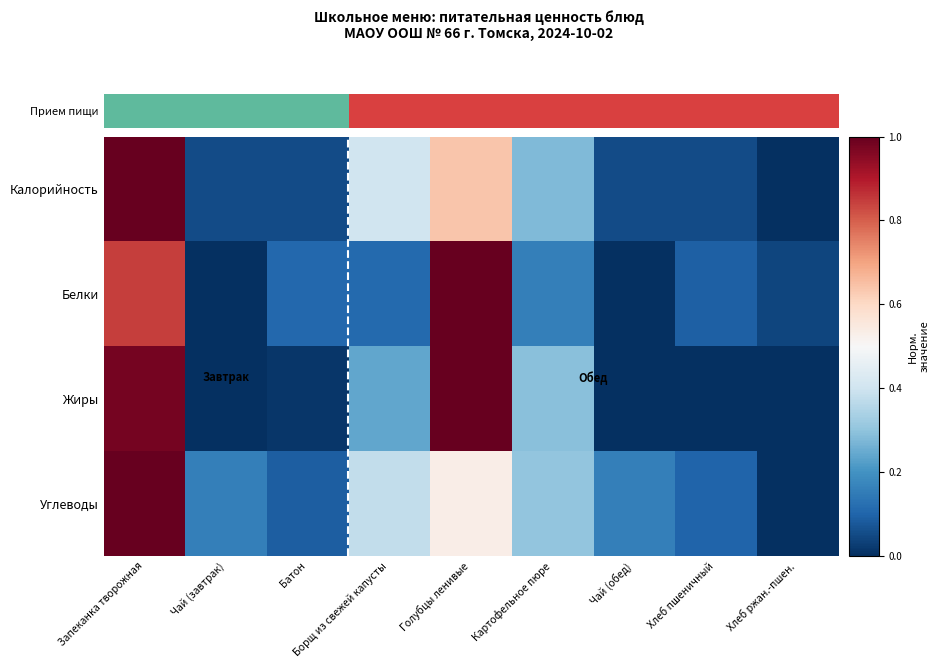

At which category does the chart reach its peak across all series?

Запеканка творожная